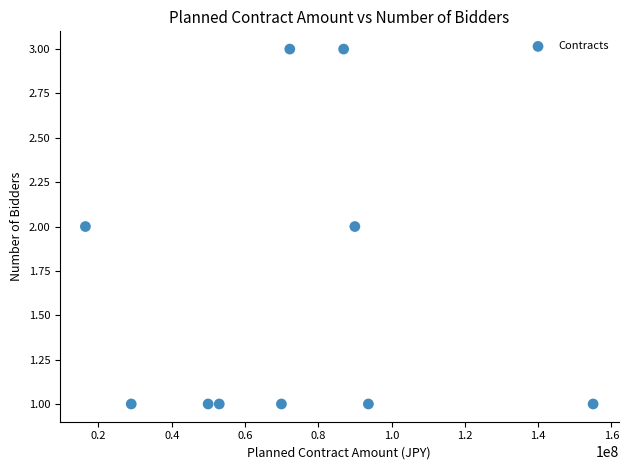

What is the range of X values (max minus min)?

138565377